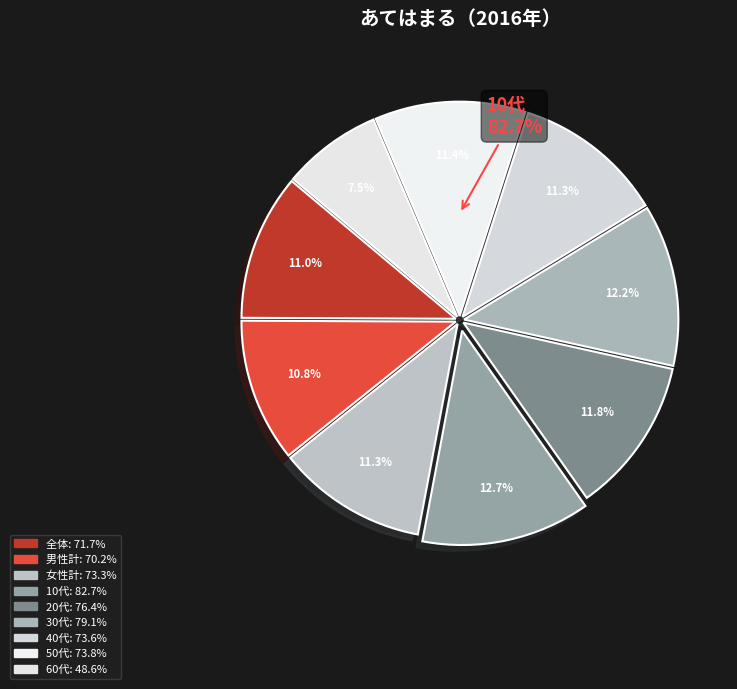

What is the largest slice in the pie chart?

10代